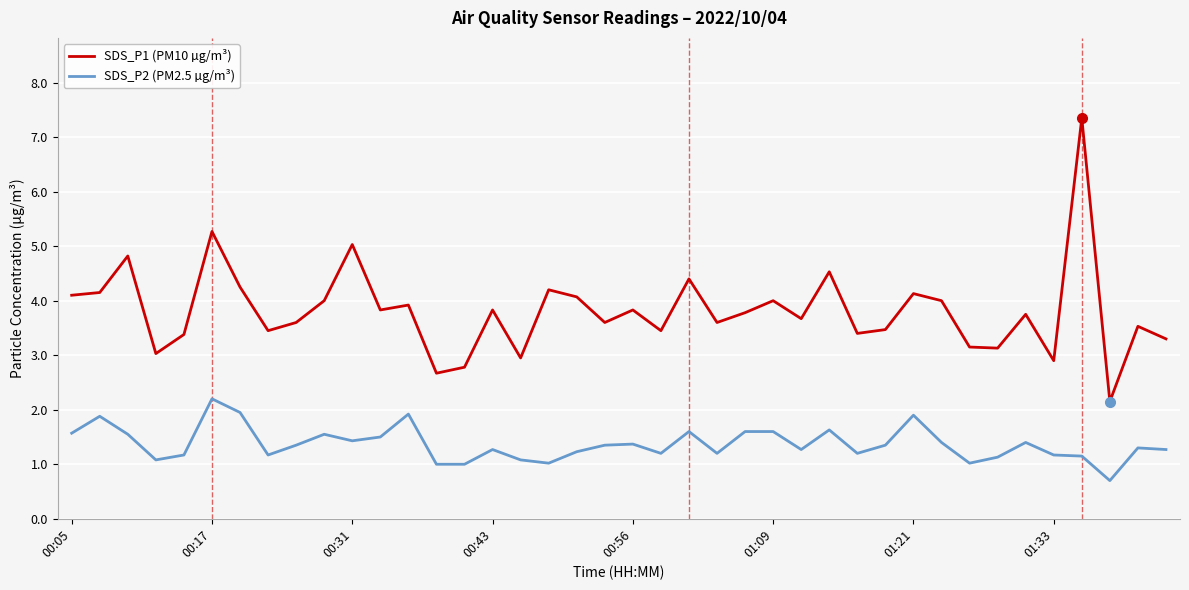

Which series has the largest range (max minus min)?

SDS_P1 (PM10 µg/m³)